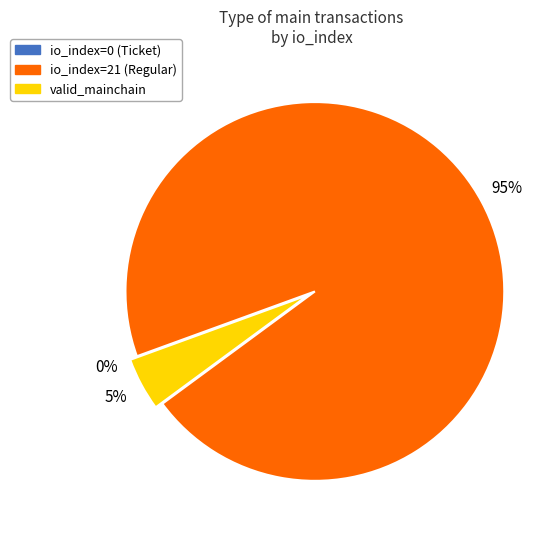

Is it true that valid_mainchain is 1% of the pie?

False